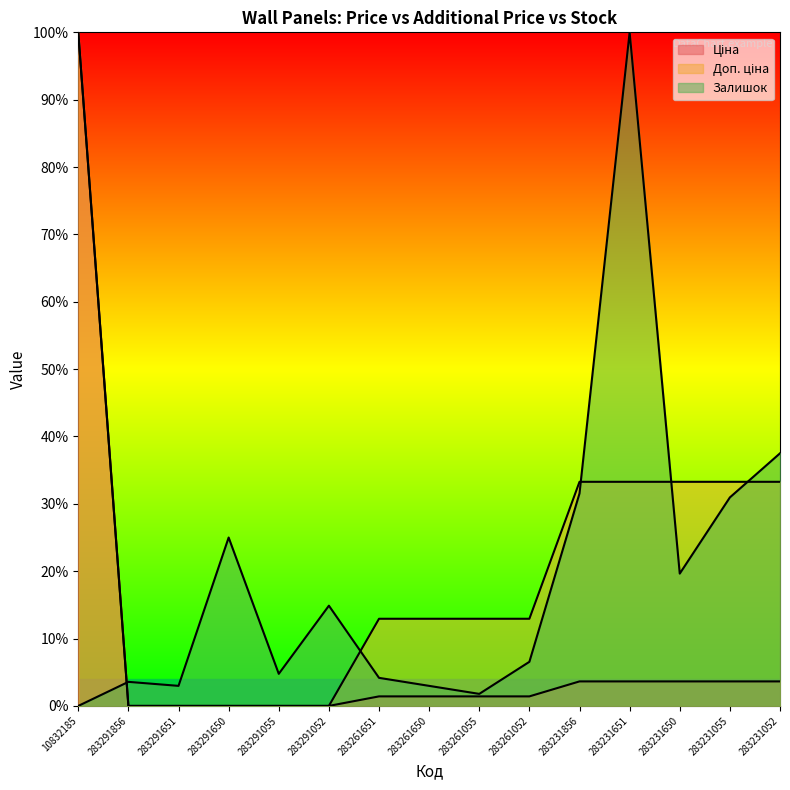

Reading right to left, what are all the values shown in this chart?

Ціна: 283231052=3.6	283231055=3.6	283231650=3.6	283231651=3.6	283231856=3.6	283261052=1.4	283261055=1.4	283261650=1.4	283261651=1.4	283291052=0.0	283291055=0.0	283291650=0.0	283291651=0.0	283291856=0.0	10832185=100.0
Доп. ціна: 283231052=33.3	283231055=33.3	283231650=33.3	283231651=33.3	283231856=33.3	283261052=12.9	283261055=12.9	283261650=12.9	283261651=12.9	283291052=0.0	283291055=0.0	283291650=0.0	283291651=0.0	283291856=0.0	10832185=100.0
Залишок: 283231052=37.5	283231055=31.0	283231650=19.6	283231651=100.0	283231856=31.5	283261052=6.5	283261055=1.8	283261650=3.0	283261651=4.2	283291052=14.9	283291055=4.8	283291650=25.0	283291651=3.0	283291856=3.6	10832185=0.0